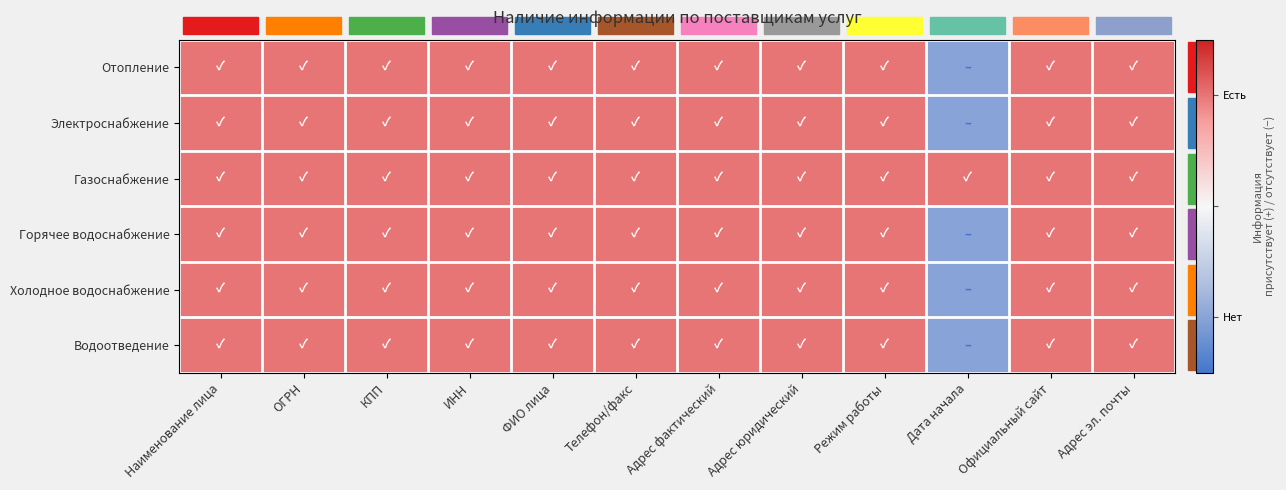

Reading right to left, extract all data points from this chart.

Отопление: Адрес эл. почты=1	Официальный сайт=1	Дата начала=-1	Режим работы=1	Адрес юридический=1	Адрес фактический=1	Телефон/факс=1	ФИО лица=1	ИНН=1	КПП=1	ОГРН=1	Наименование лица=1
Электроснабжение: Адрес эл. почты=1	Официальный сайт=1	Дата начала=-1	Режим работы=1	Адрес юридический=1	Адрес фактический=1	Телефон/факс=1	ФИО лица=1	ИНН=1	КПП=1	ОГРН=1	Наименование лица=1
Газоснабжение: Адрес эл. почты=1	Официальный сайт=1	Дата начала=1	Режим работы=1	Адрес юридический=1	Адрес фактический=1	Телефон/факс=1	ФИО лица=1	ИНН=1	КПП=1	ОГРН=1	Наименование лица=1
Горячее водоснабжение: Адрес эл. почты=1	Официальный сайт=1	Дата начала=-1	Режим работы=1	Адрес юридический=1	Адрес фактический=1	Телефон/факс=1	ФИО лица=1	ИНН=1	КПП=1	ОГРН=1	Наименование лица=1
Холодное водоснабжение: Адрес эл. почты=1	Официальный сайт=1	Дата начала=-1	Режим работы=1	Адрес юридический=1	Адрес фактический=1	Телефон/факс=1	ФИО лица=1	ИНН=1	КПП=1	ОГРН=1	Наименование лица=1
Водоотведение: Адрес эл. почты=1	Официальный сайт=1	Дата начала=-1	Режим работы=1	Адрес юридический=1	Адрес фактический=1	Телефон/факс=1	ФИО лица=1	ИНН=1	КПП=1	ОГРН=1	Наименование лица=1